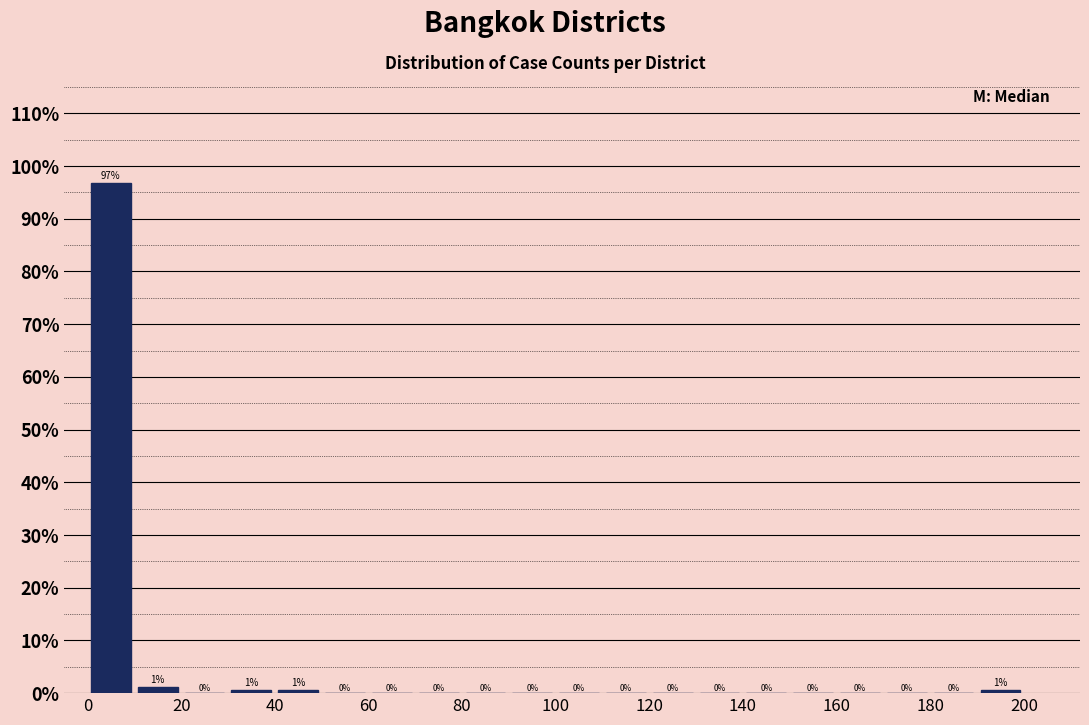

Over which range of the x-axis is the bar tallest?

0 to 10